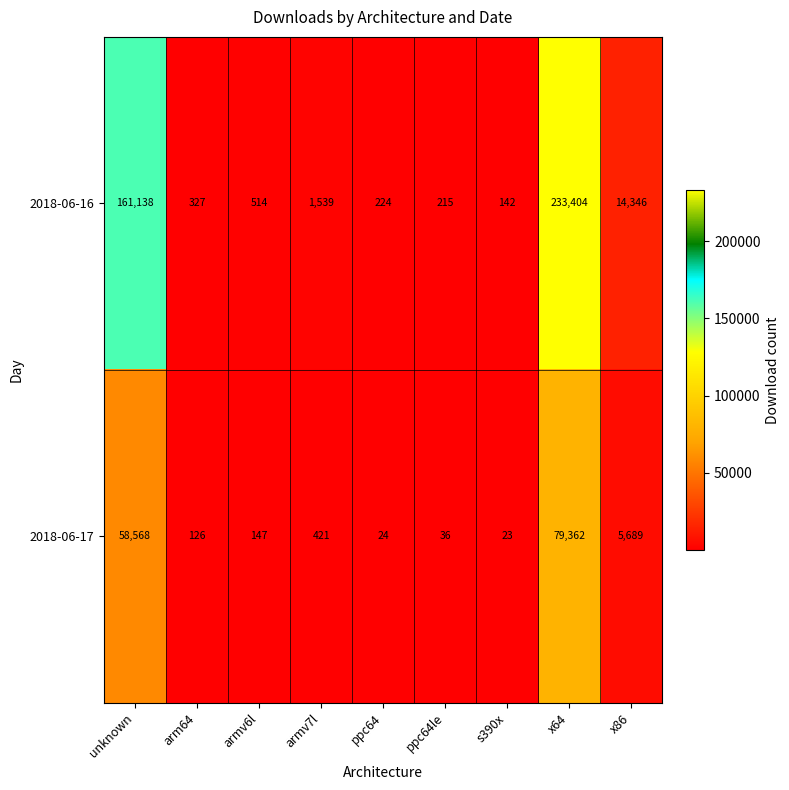

True or false: 2018-06-17 has a value of 41 at ppc64.

False